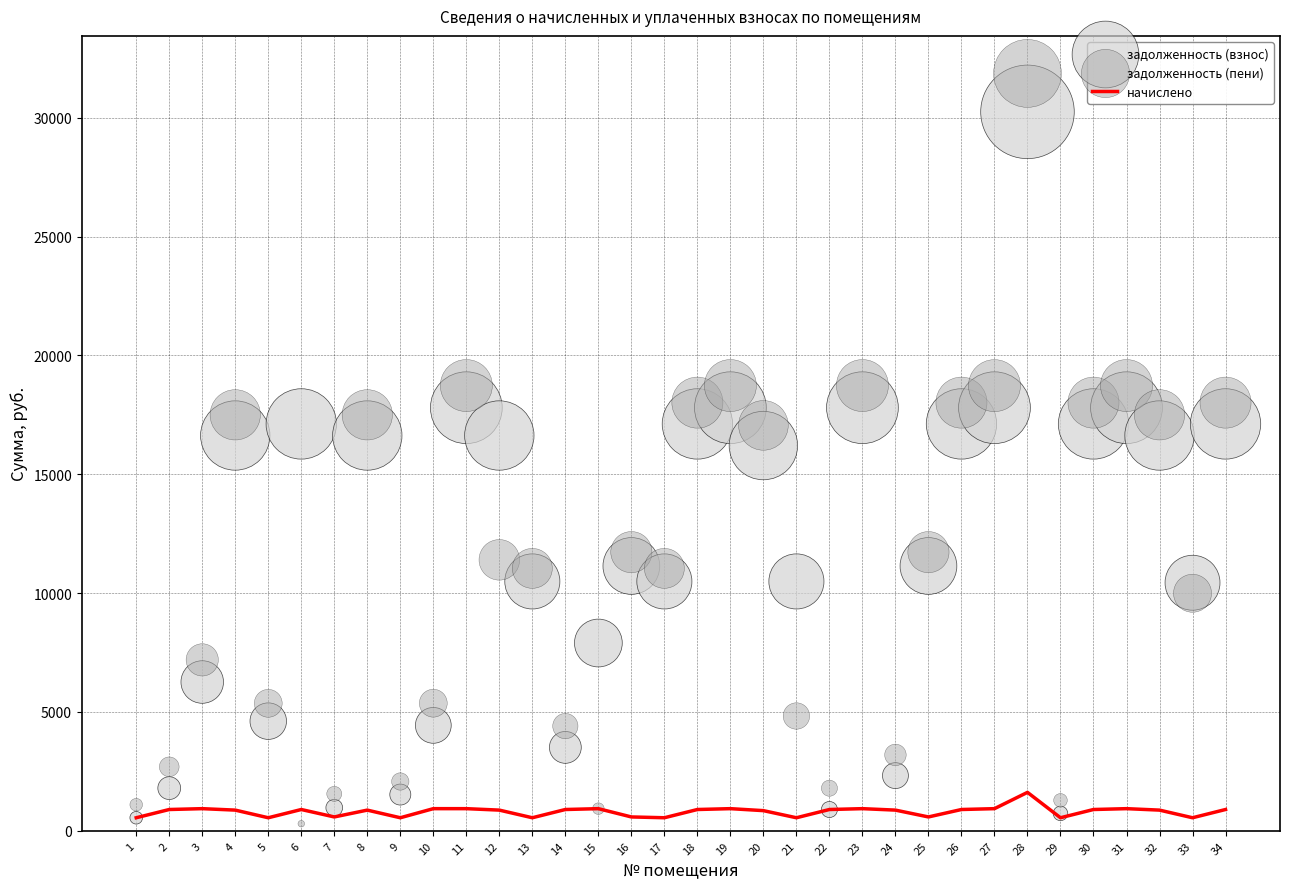

Is the value of задолженность (пени) at 13 greater than the value of задолженность (взнос) at 9?

Yes